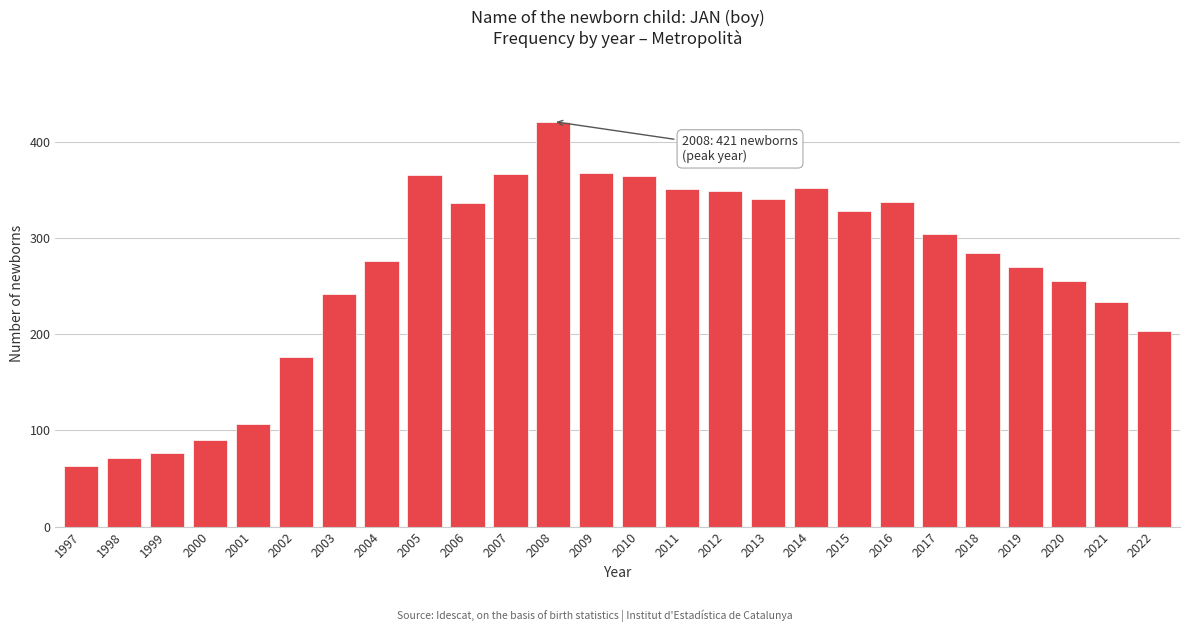

The chart shows a value of 270 at 2019. True or false?

True